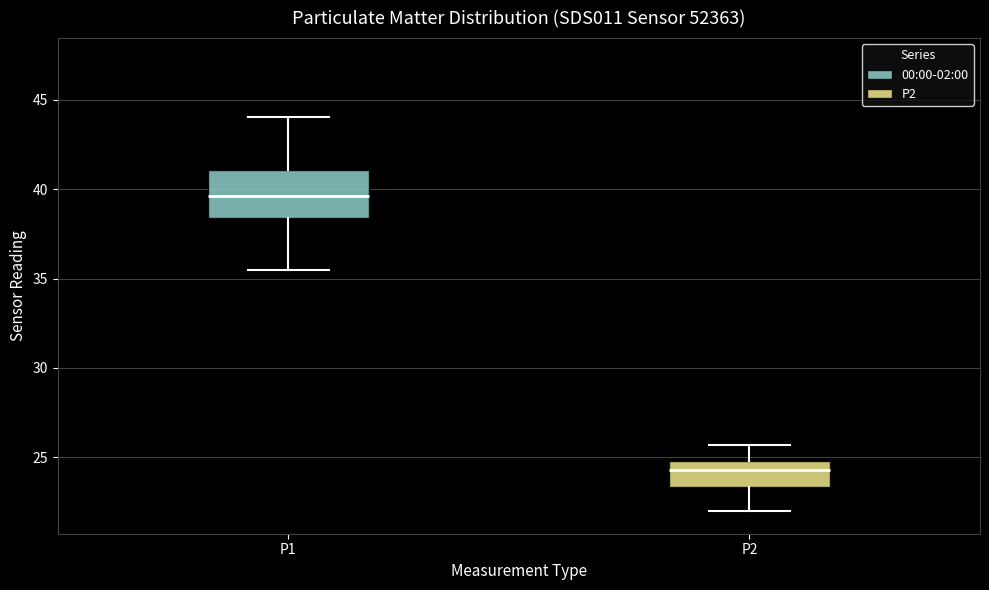

Where does the median line of the box for P1 sit on the y-axis? The values are not printed on the chart, so give them approximately, as read against the axis.

39.5